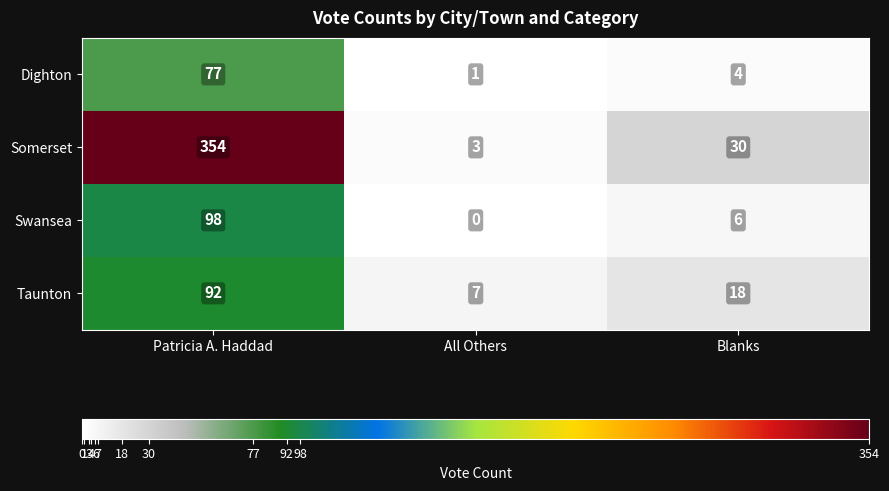

Where is Swansea nearest to the value 49?

Blanks